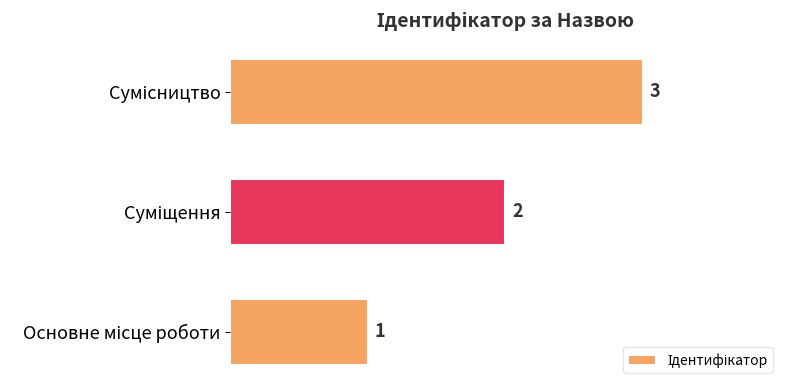

How many categories are shown in the chart?

3